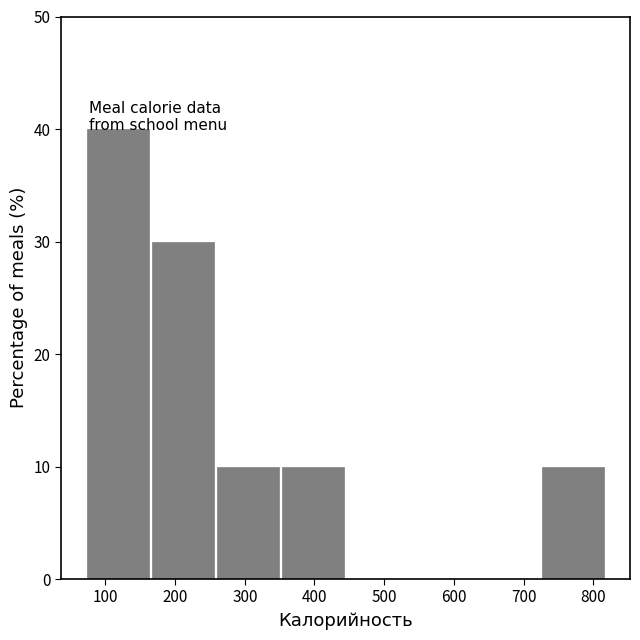

How tall is the bar that spans 70 to 160 on the x-axis? Neither the bar edges nor the heights are printed on the chart, so give them approximately, as read against the axes.

40